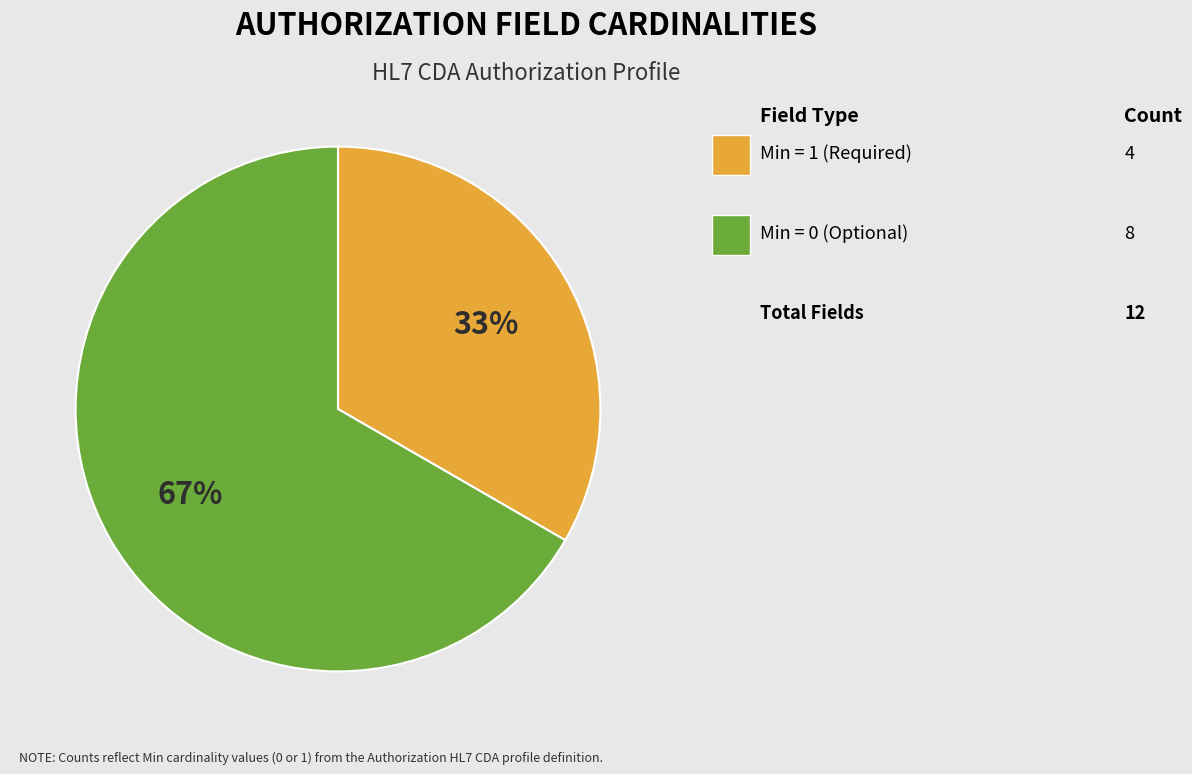

To the nearest percent, what is the average slice percentage?

50%